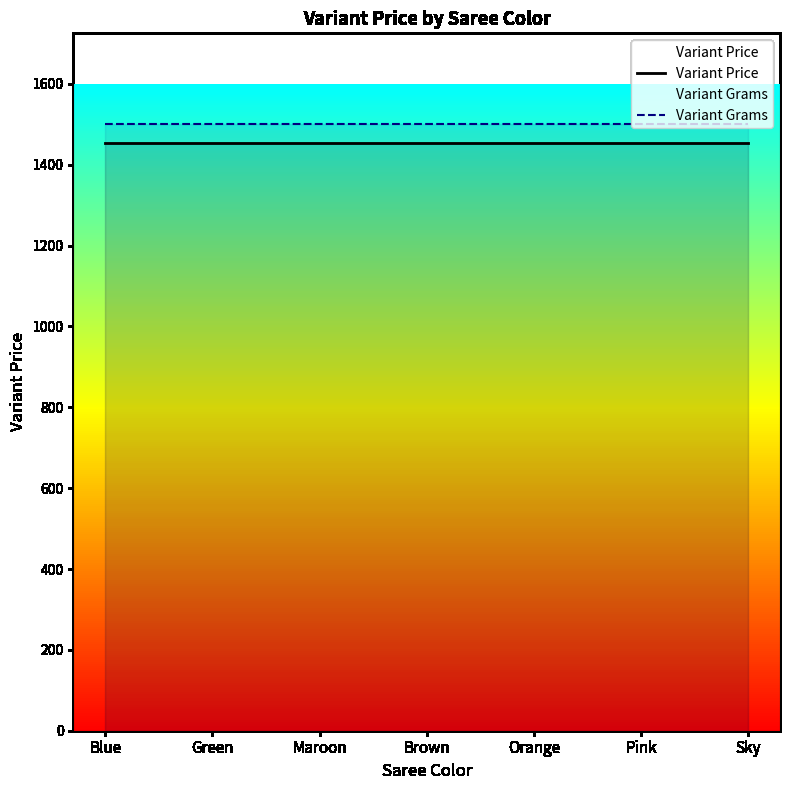

Reading left to right, extract all data points from this chart.

Variant Price: 1454.9	1454.9	1454.9	1454.9	1454.9	1454.9	1454.9
Variant Grams: 1500.0	1500.0	1500.0	1500.0	1500.0	1500.0	1500.0